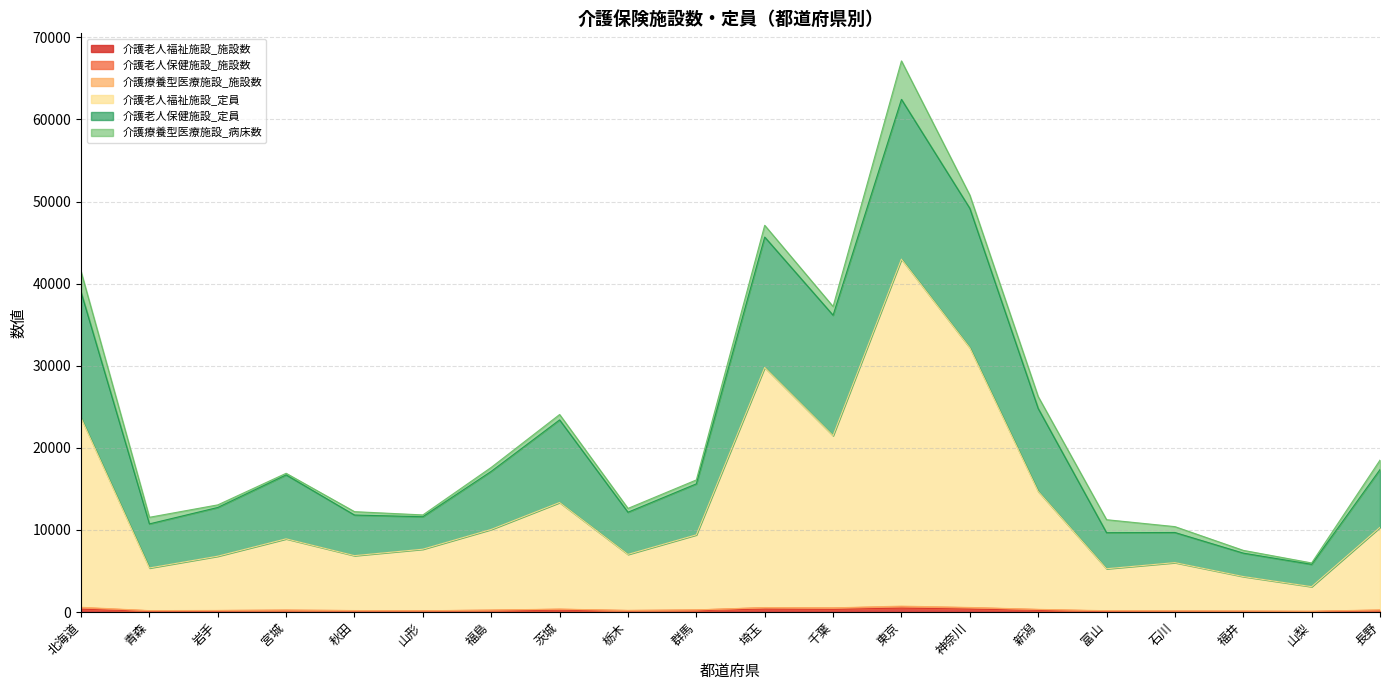

Is the value of 介護老人保健施設_施設数 at 宮城 greater than the value of 介護老人福祉施設_定員 at 秋田?

No